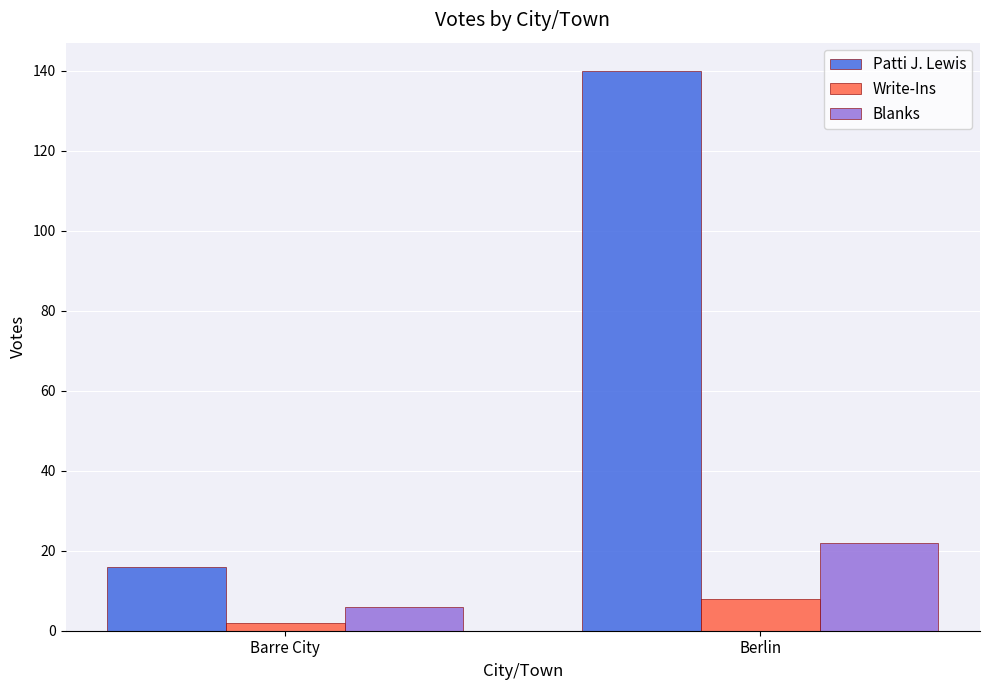

Is the value of Patti J. Lewis at Barre City greater than the value of Write-Ins at Berlin?

Yes